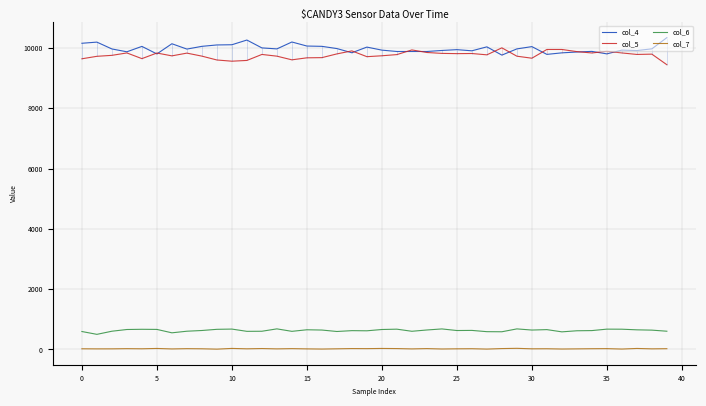

True or false: col_5 has a value of 5567 at 38.

False